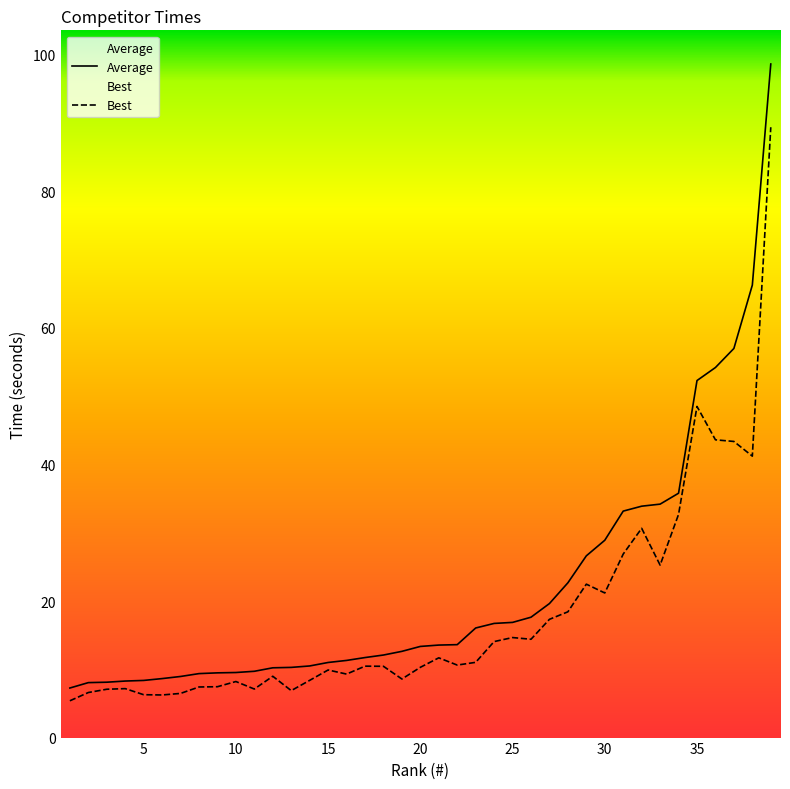

Between 8 and 17, which is larger?

17